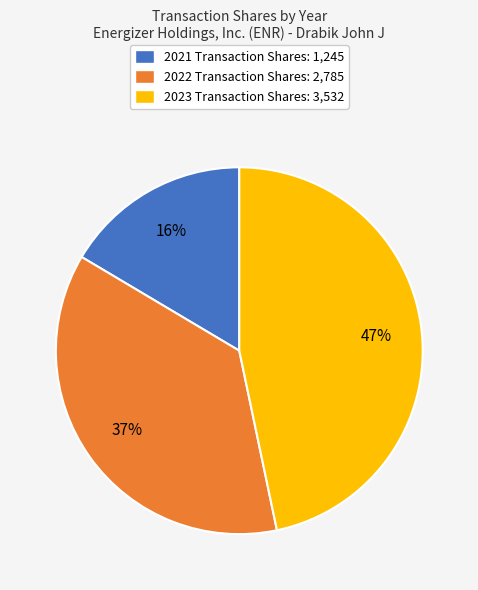

To the nearest percent, what percentage of the pie is 2023 Transaction Shares: 3,532?

47%